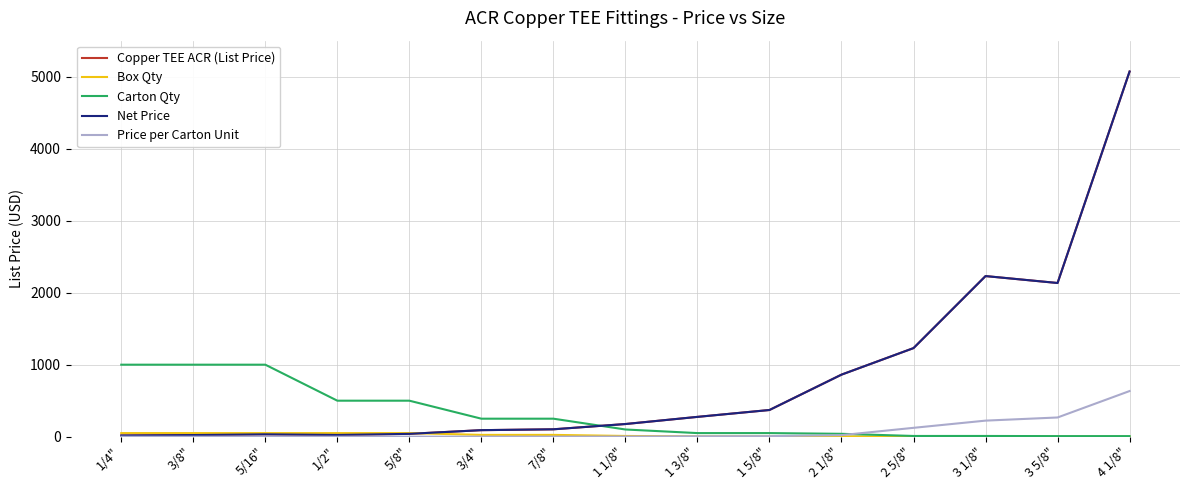

Reading left to right, list all the values displayed in this chart.

Copper TEE ACR (List Price): 16.3	22.7	32.9	24.1	39.5	90.7	102.7	175.8	275.2	370.6	861.8	1230.2	2230.6	2134.5	5071.4
Box Qty: 50.0	50.0	50.0	50.0	50.0	25.0	25.0	10.0	5.0	5.0	5.0	1.0	1.0	1.0	1.0
Carton Qty: 1000.0	1000.0	1000.0	500.0	500.0	250.0	250.0	100.0	50.0	50.0	40.0	10.0	10.0	8.0	8.0
Net Price: 16.3	22.7	32.9	24.1	39.5	90.7	102.7	175.8	275.2	370.6	861.8	1230.2	2230.6	2134.5	5071.4
Price per Carton Unit: 0.0	0.0	0.0	0.0	0.1	0.4	0.4	1.8	5.5	7.4	21.5	123.0	223.1	266.8	633.9